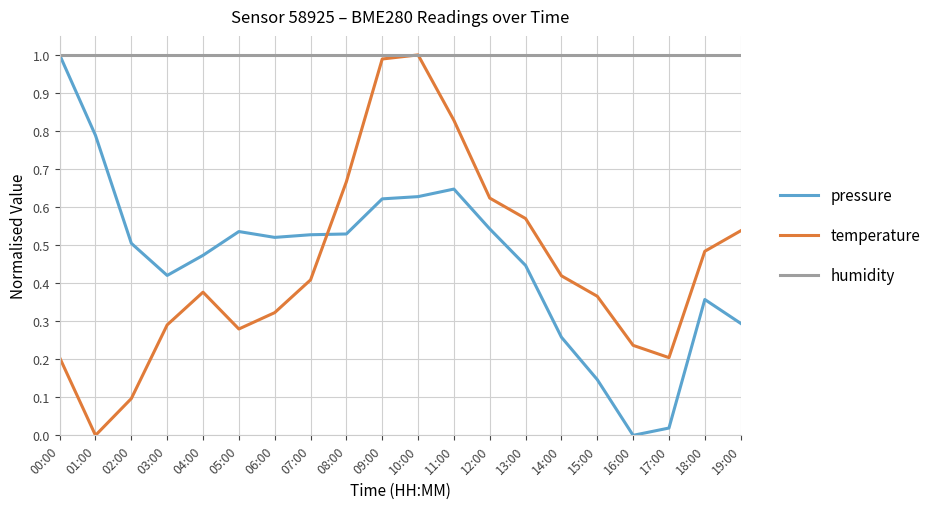

What is the total value across all series at 15:00?

1.5